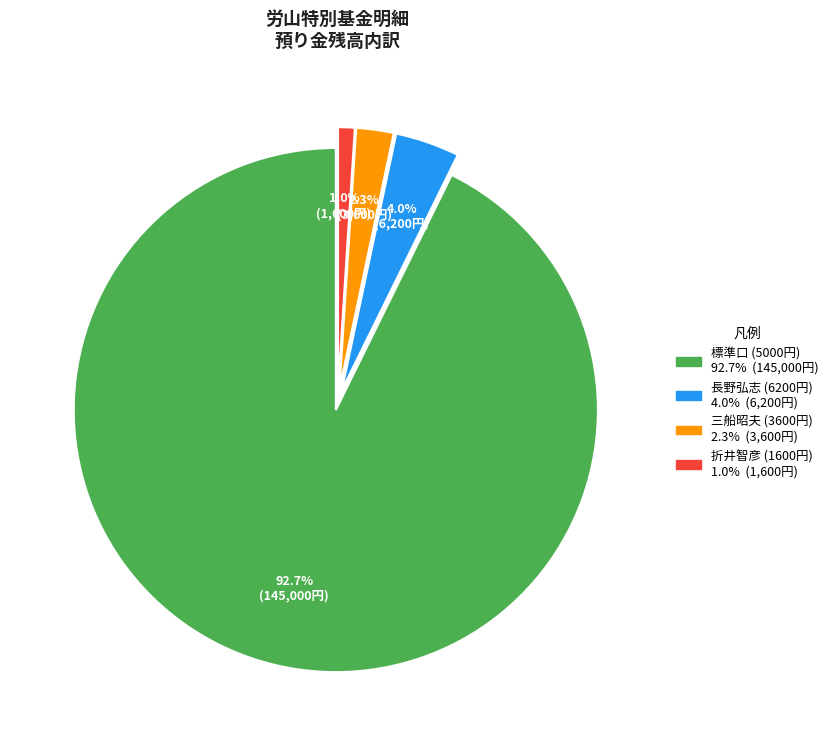

How many segments does this pie chart have?

4